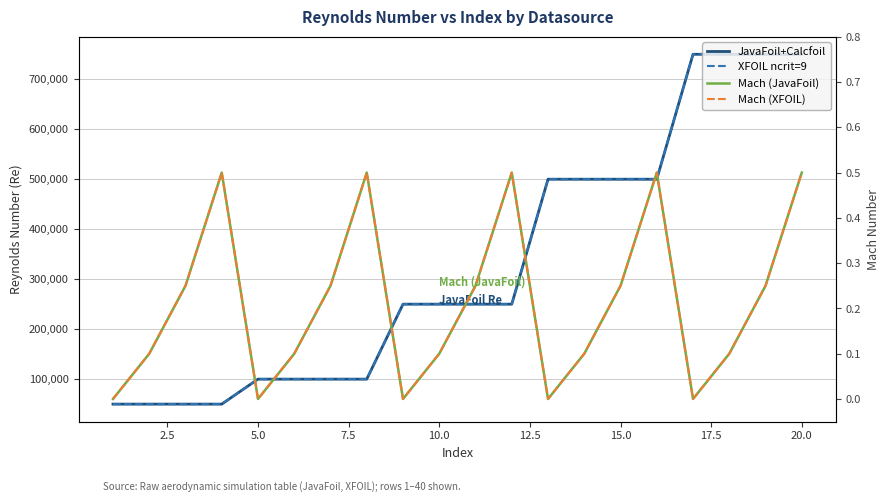

True or false: Mach (JavaFoil) and Mach (XFOIL) intersect in this chart.

False